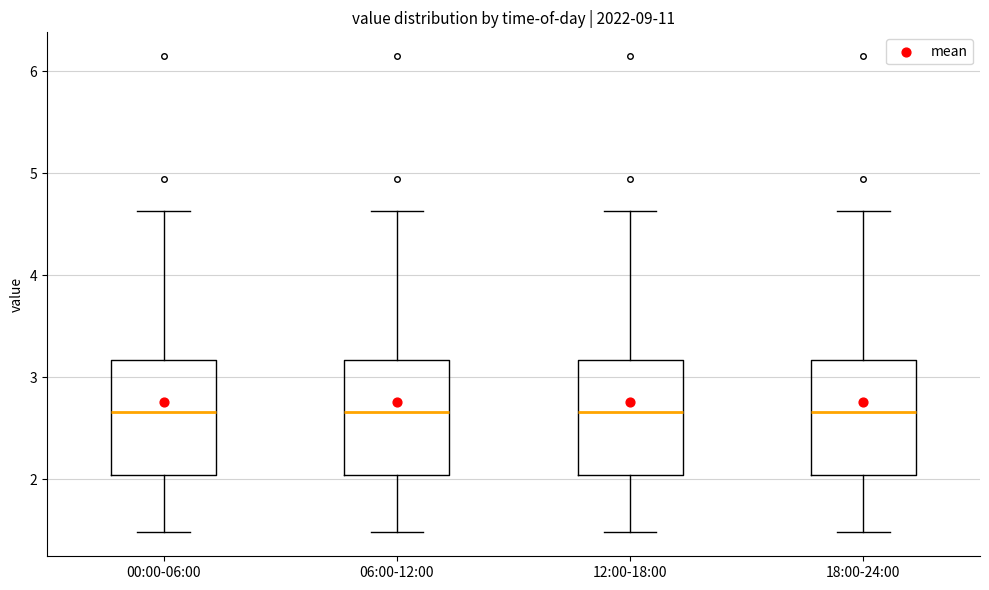

Reading left to right, transcribe this box plot: for each box, give where its median line is, the range the box spans, and where its two whiskers end, as read against the y-axis. The values are not printed on the chart, so give them approximately, as read against the axis.

00:00-06:00: median 2.7, box 2.0 to 3.2, whiskers 1.5 to 4.6
06:00-12:00: median 2.7, box 2.0 to 3.2, whiskers 1.5 to 4.6
12:00-18:00: median 2.7, box 2.0 to 3.2, whiskers 1.5 to 4.6
18:00-24:00: median 2.7, box 2.0 to 3.2, whiskers 1.5 to 4.6